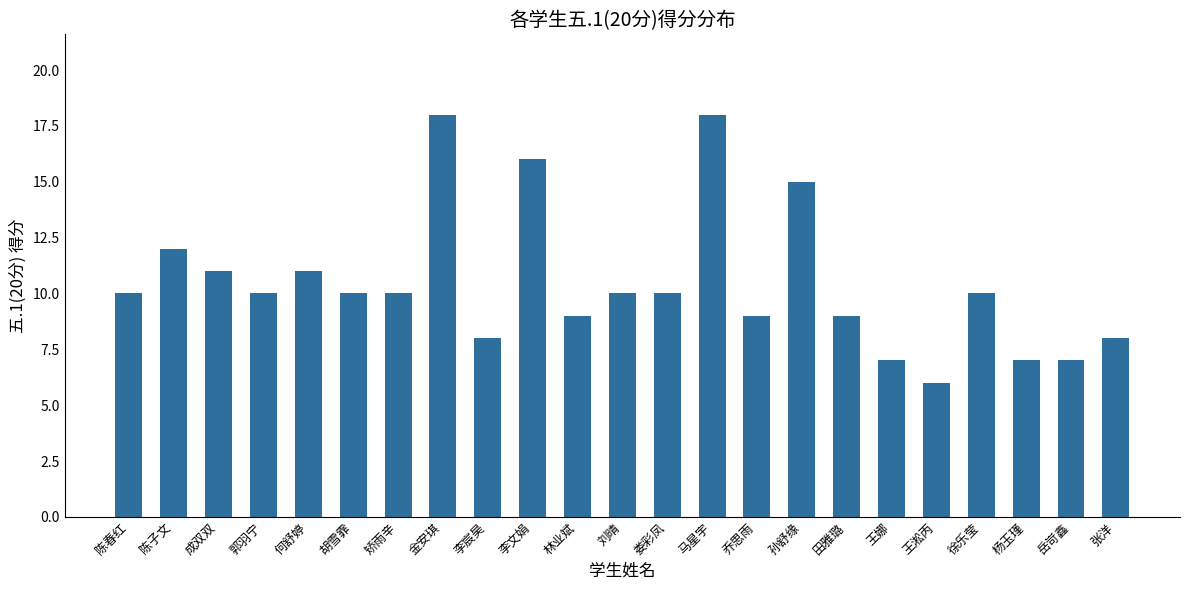

What is the smallest value displayed?

6